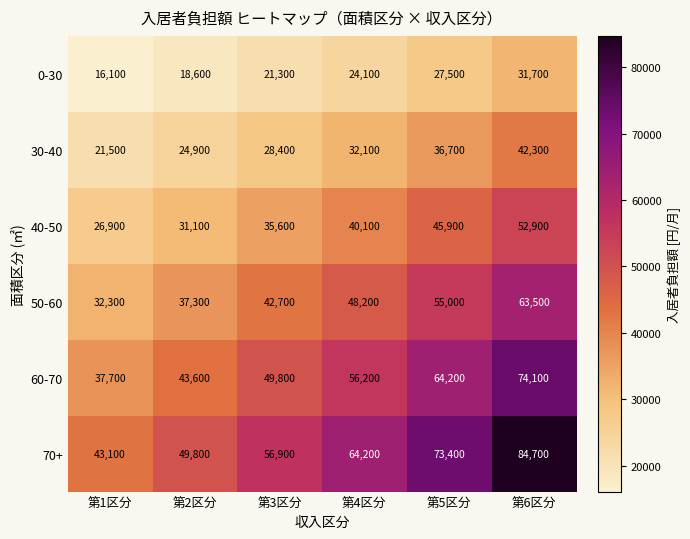

At how many categories does at least one series exceed 67007?

2